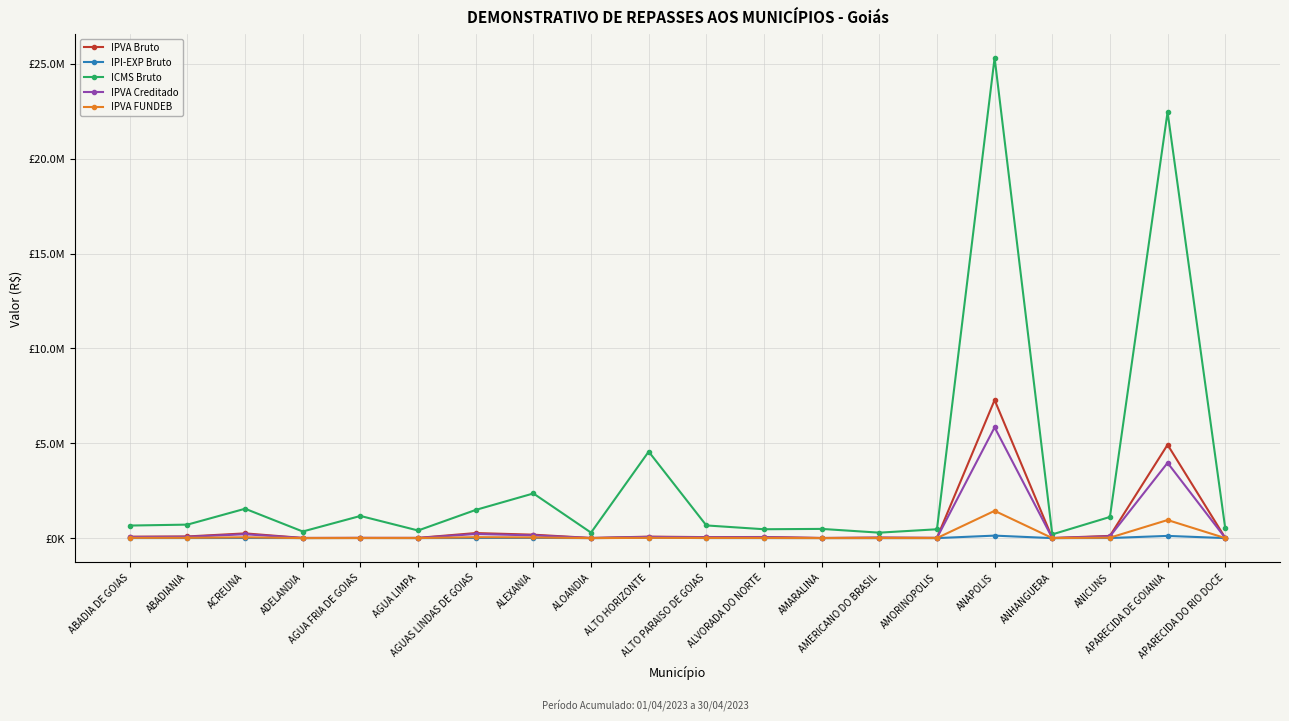

How many interior local peaks does the IPVA Bruto series have?

8